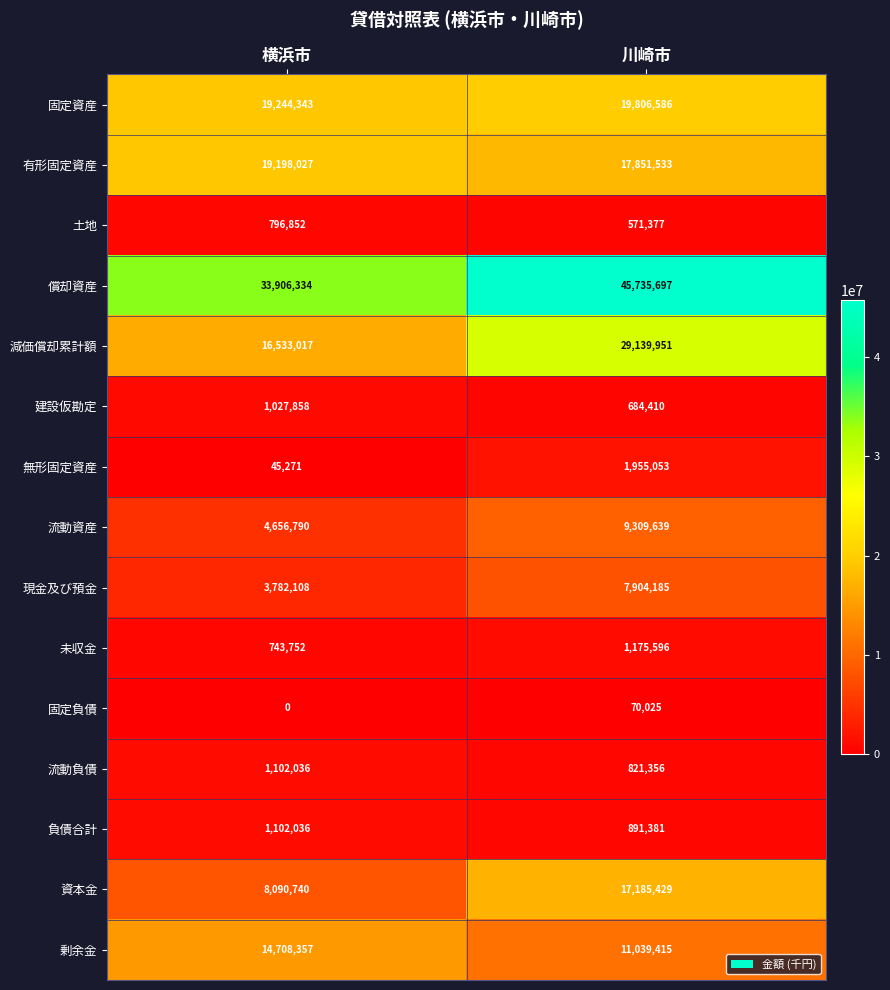

At 川崎市, list the series in order from largest to smallest.

償却資産, 減価償却累計額, 固定資産, 有形固定資産, 資本金, 剰余金, 流動資産, 現金及び預金, 無形固定資産, 未収金, 負債合計, 流動負債, 建設仮勘定, 土地, 固定負債